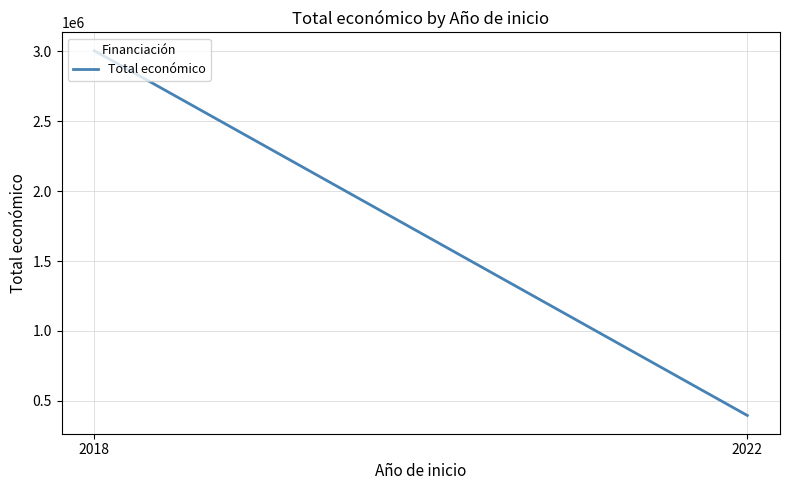

Rank the categories by value from highest to lowest.

2018, 2022